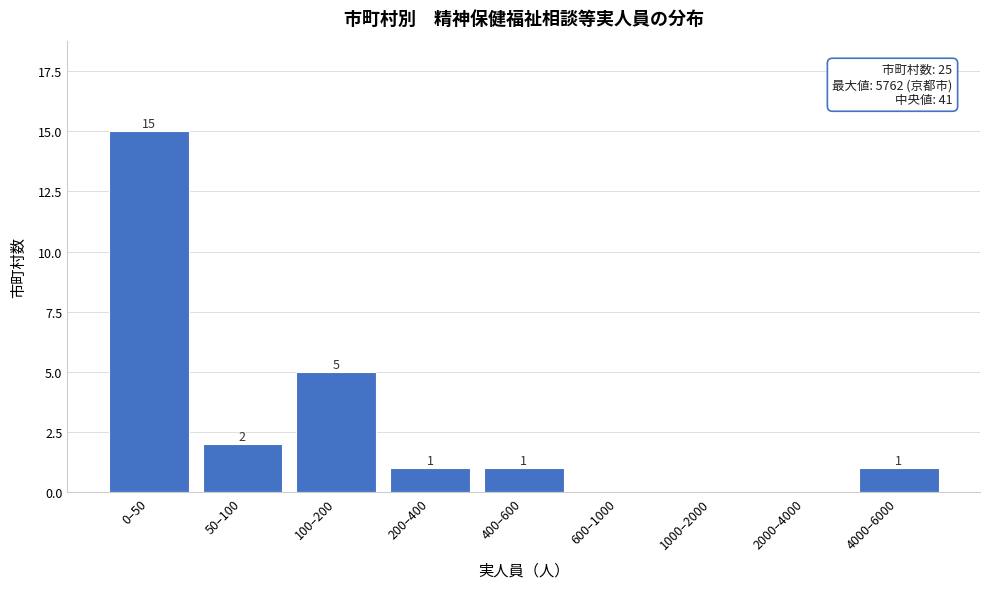

Reading left to right, list all the values displayed in this chart.

0–50=15	50–100=2	100–200=5	200–400=1	400–600=1	600–1000=0	1000–2000=0	2000–4000=0	4000–6000=1